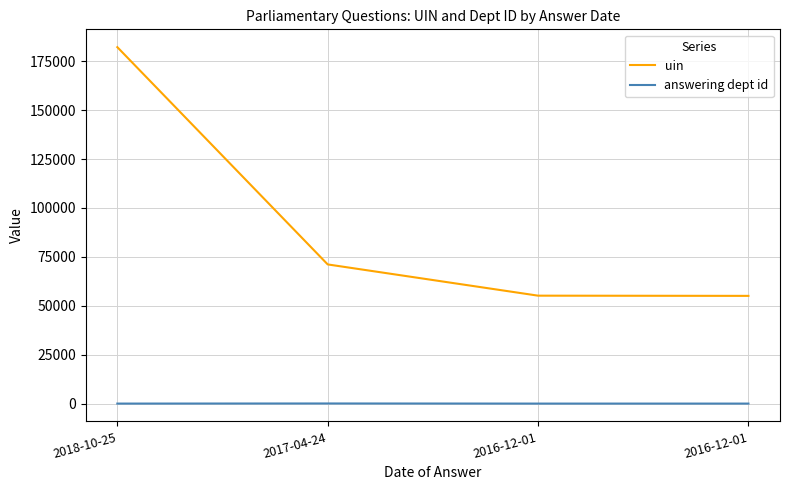

Does the chart display data point markers on the line(s)?

No